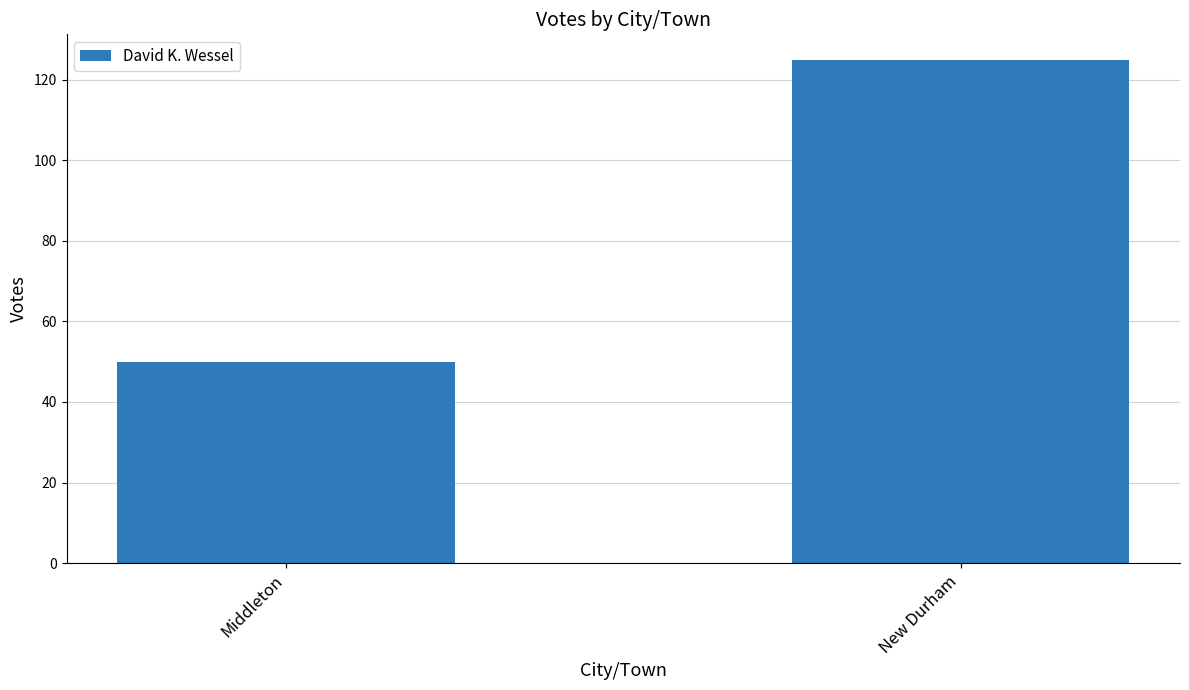

What is the sum of the values at Middleton and New Durham?

175